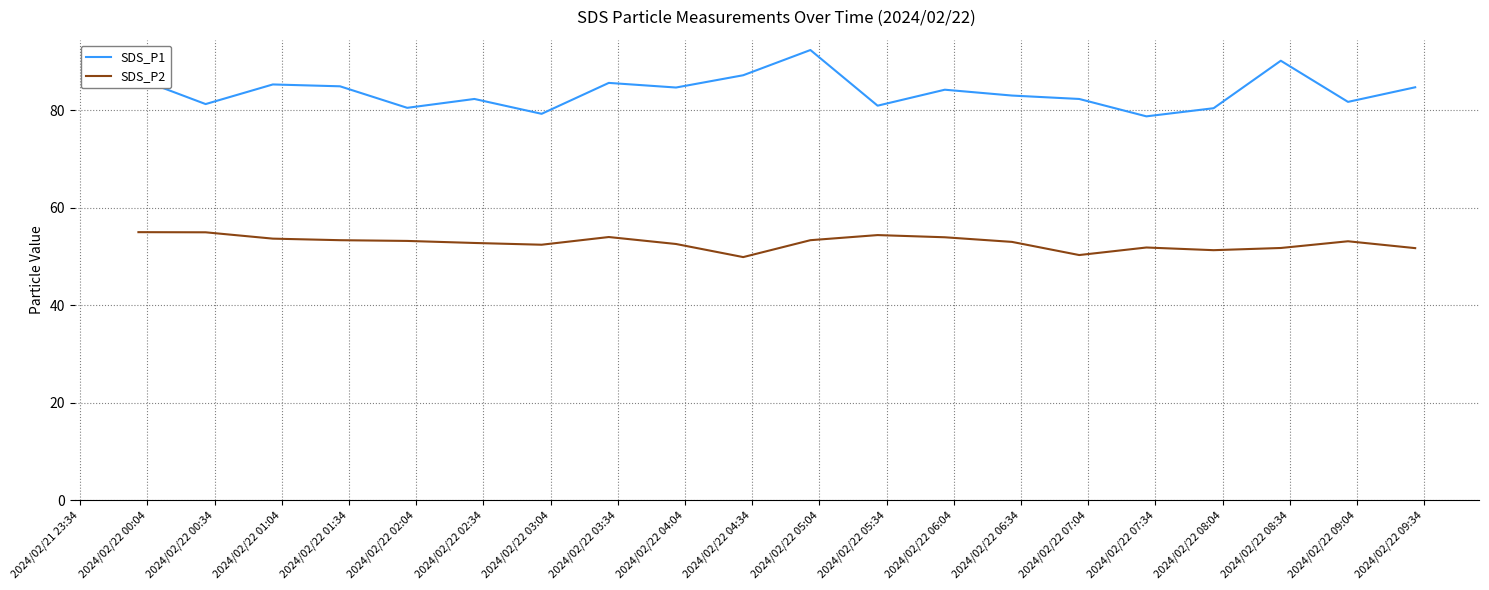

True or false: SDS_P1 and SDS_P2 cross at least once.

False